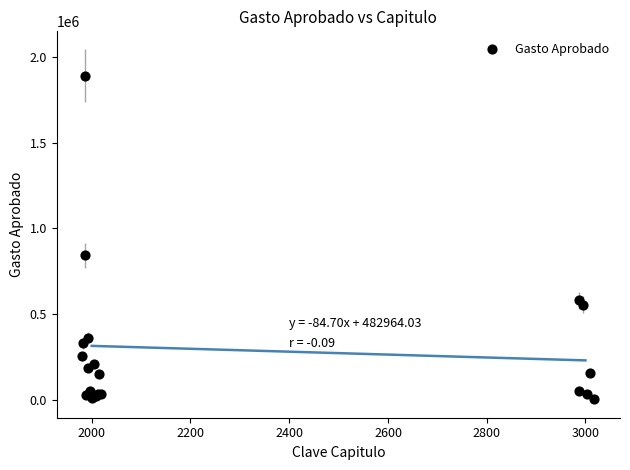

What Y value in the scatter plot is closest to 946051?

841120.0